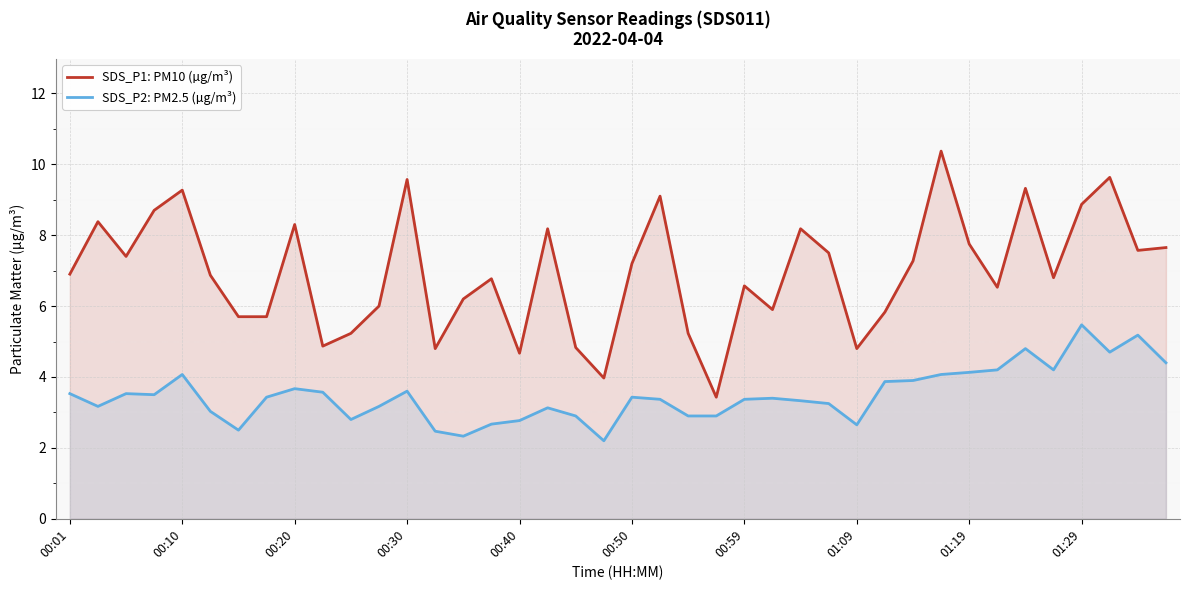

Is it true that SDS_P2: PM2.5 (µg/m³) equals 4.7 at 37?

True